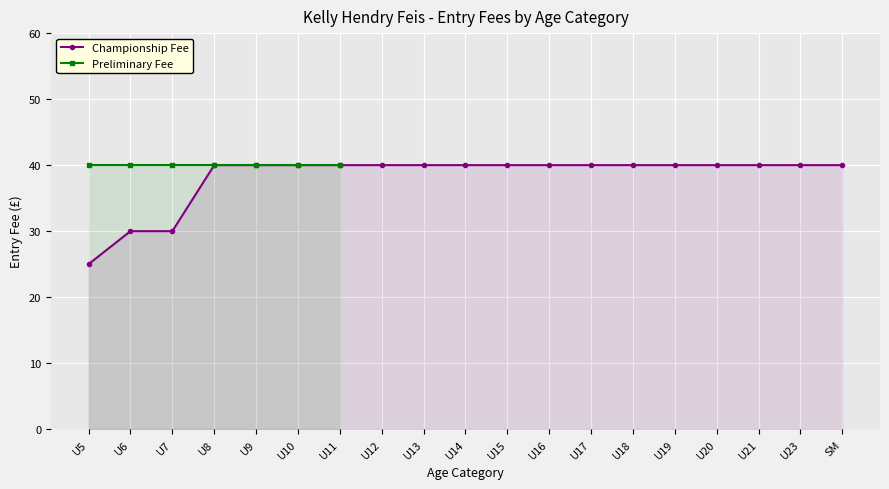

What is the highest value of the Championship Fee series?

40